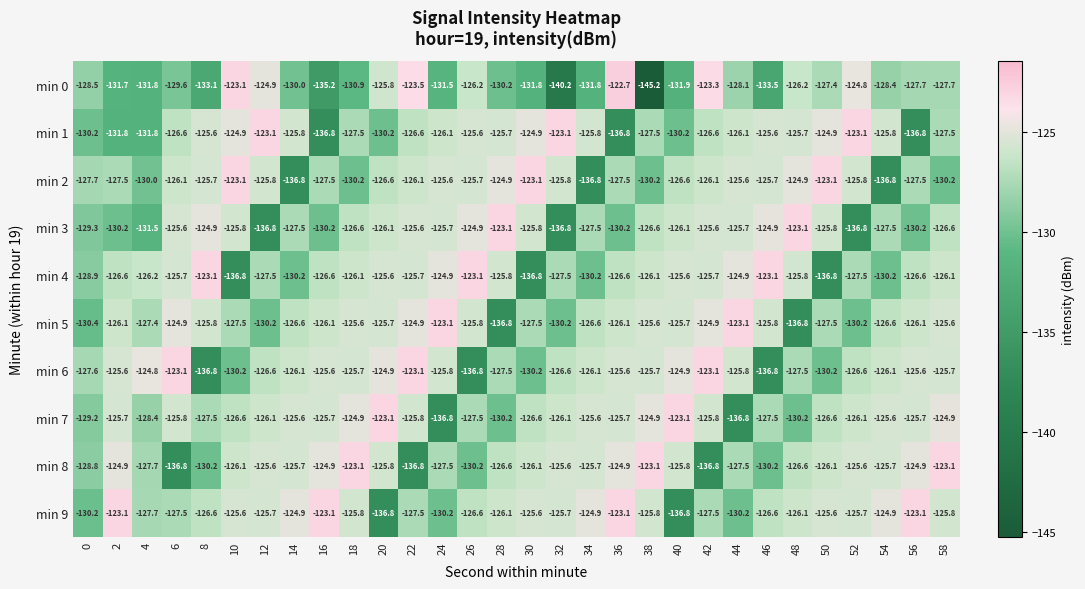

Read the min 8 value at 38.

-123.1